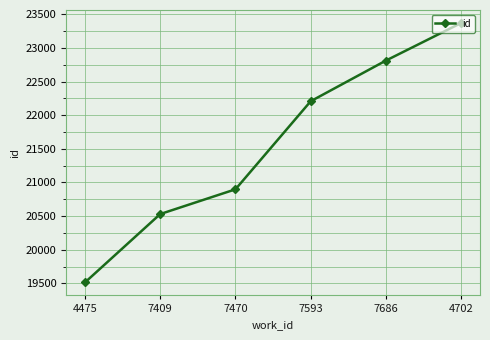

List the labels in order of value, largest first.

4702, 7686, 7593, 7470, 7409, 4475